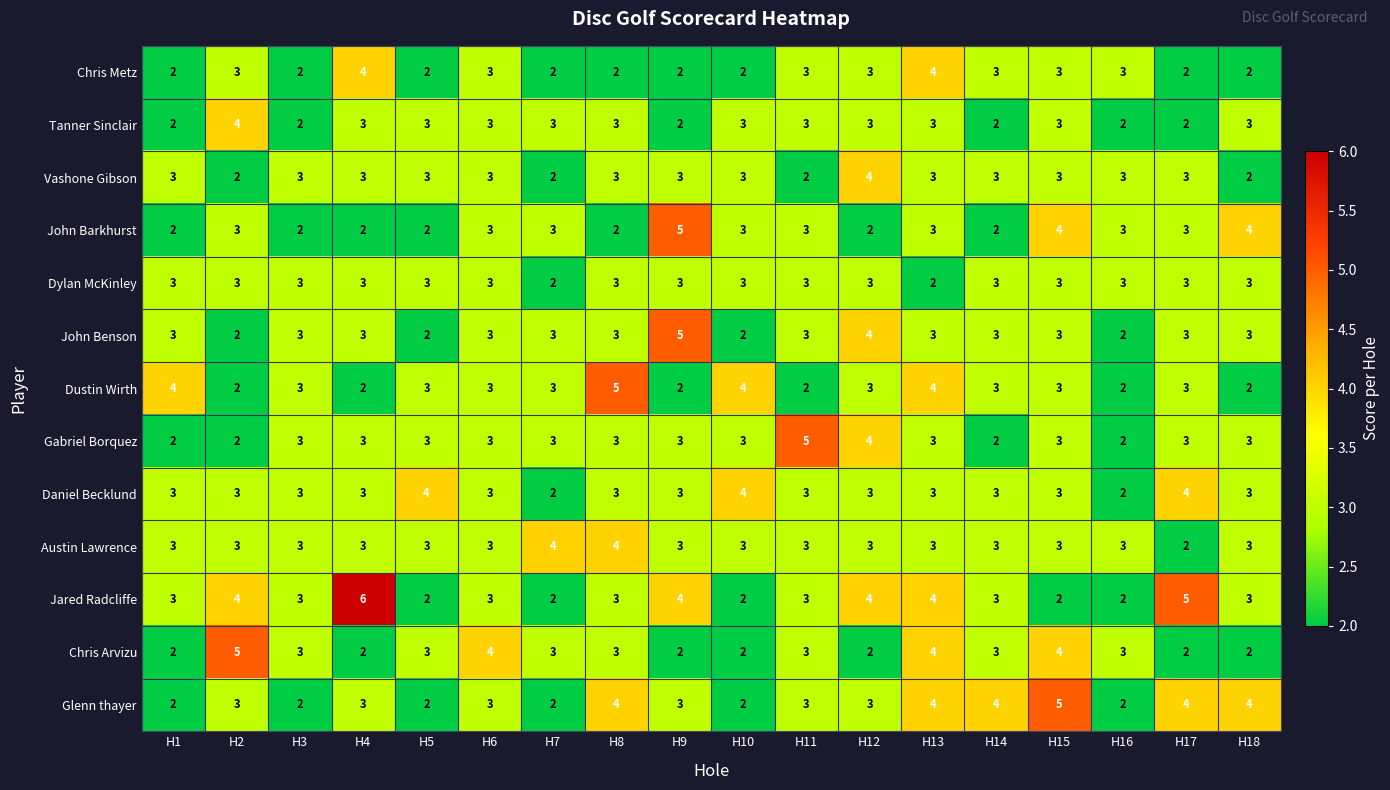

The Jared Radcliffe series shows 5 at H17. True or false?

True